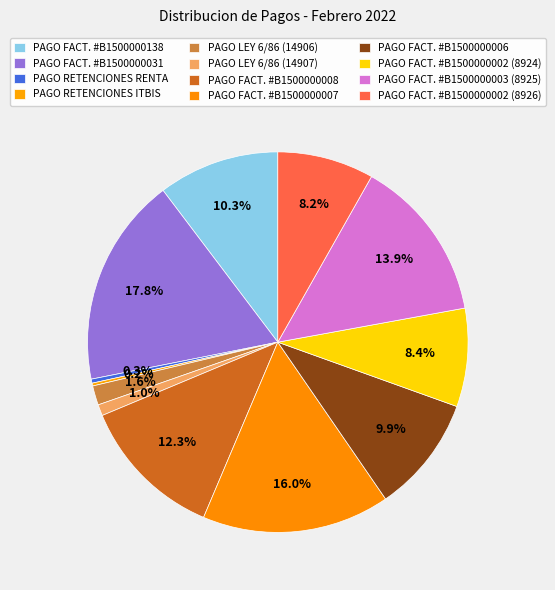

What is the smallest slice in the pie chart?

PAGO RETENCIONES ITBIS